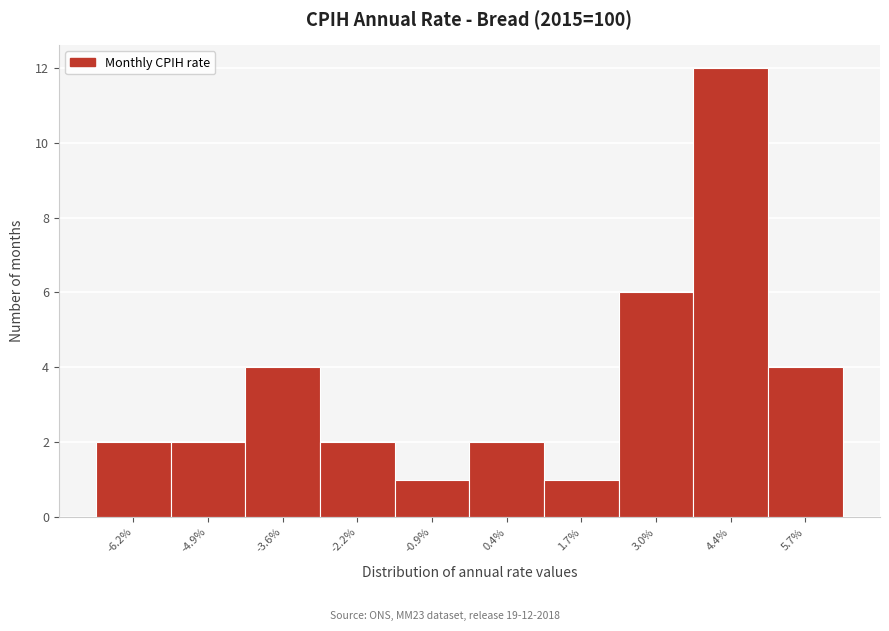

Reading left to right, list all the values displayed in this chart.

-6.2%=2	-4.9%=2	-3.6%=4	-2.2%=2	-0.9%=1	0.4%=2	1.7%=1	3.0%=6	4.4%=12	5.7%=4